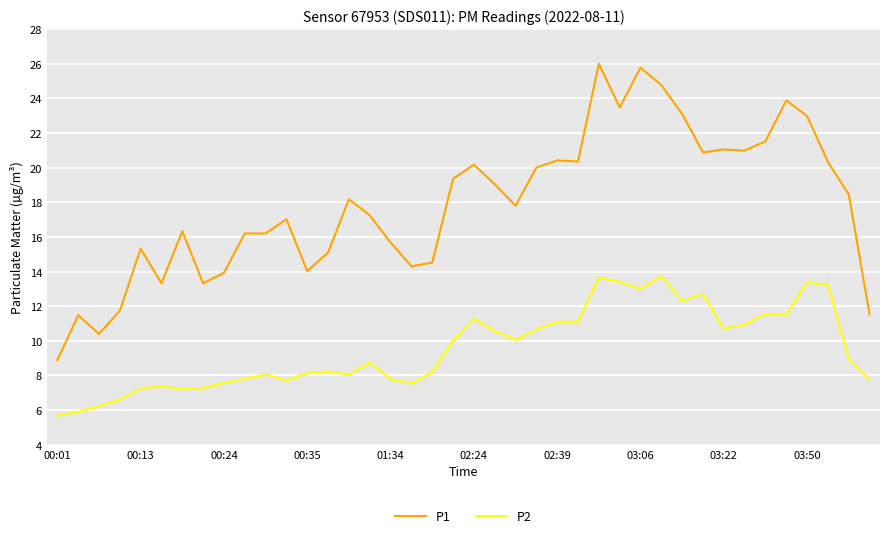

What is the highest value of the P1 series?

26.0